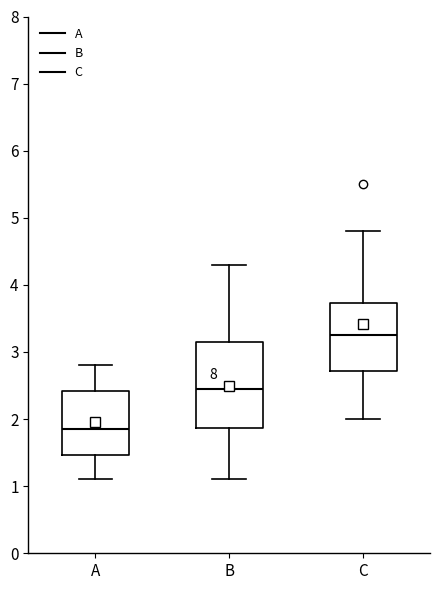

Which box is the tallest, from its lower edge to its upper edge?

B